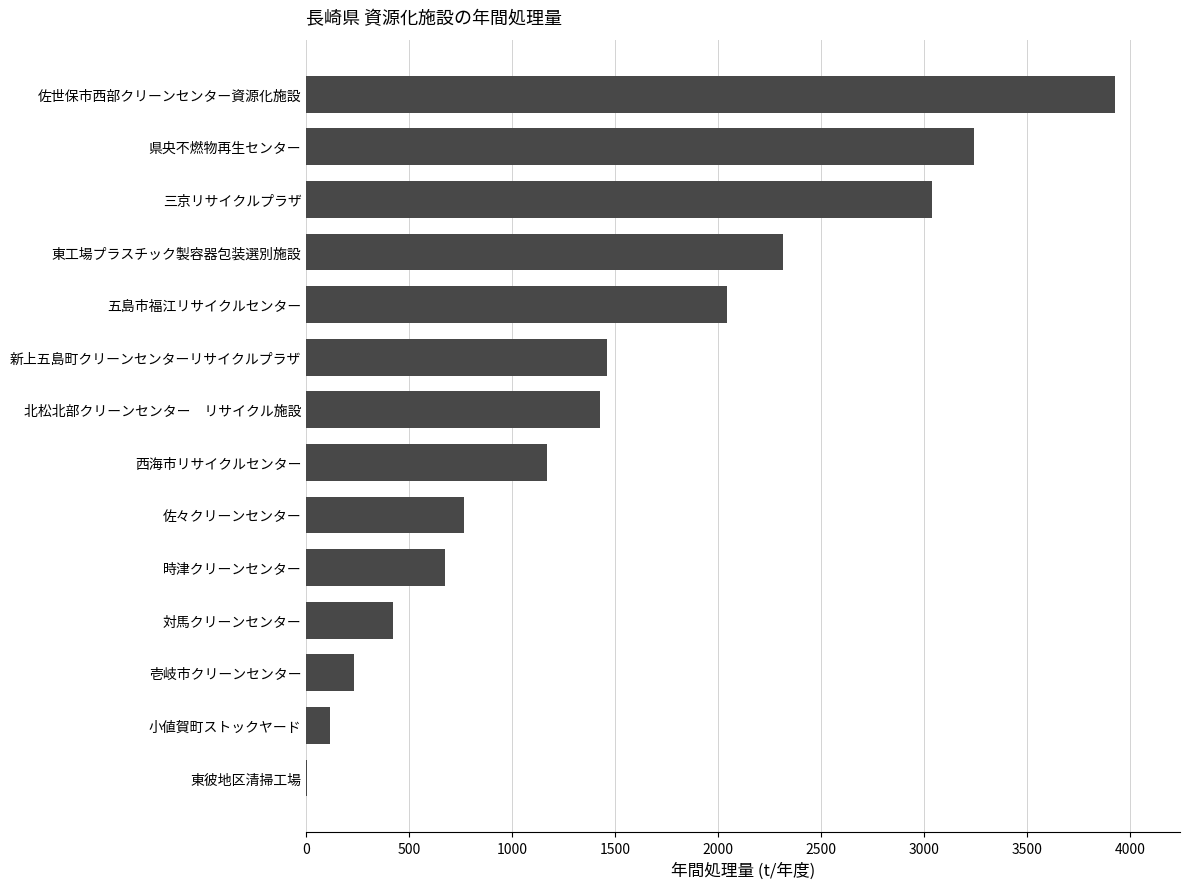

Reading top to bottom, extract all data points from this chart.

佐世保市西部クリーンセンター資源化施設=3928	県央不燃物再生センター=3242	三京リサイクルプラザ=3039	東工場プラスチック製容器包装選別施設=2317	五島市福江リサイクルセンター=2042	新上五島町クリーンセンターリサイクルプラザ=1460	北松北部クリーンセンター　リサイクル施設=1424	西海市リサイクルセンター=1170	佐々クリーンセンター=765	時津クリーンセンター=676	対馬クリーンセンター=420	壱岐市クリーンセンター=231	小値賀町ストックヤード=117	東彼地区清掃工場=3